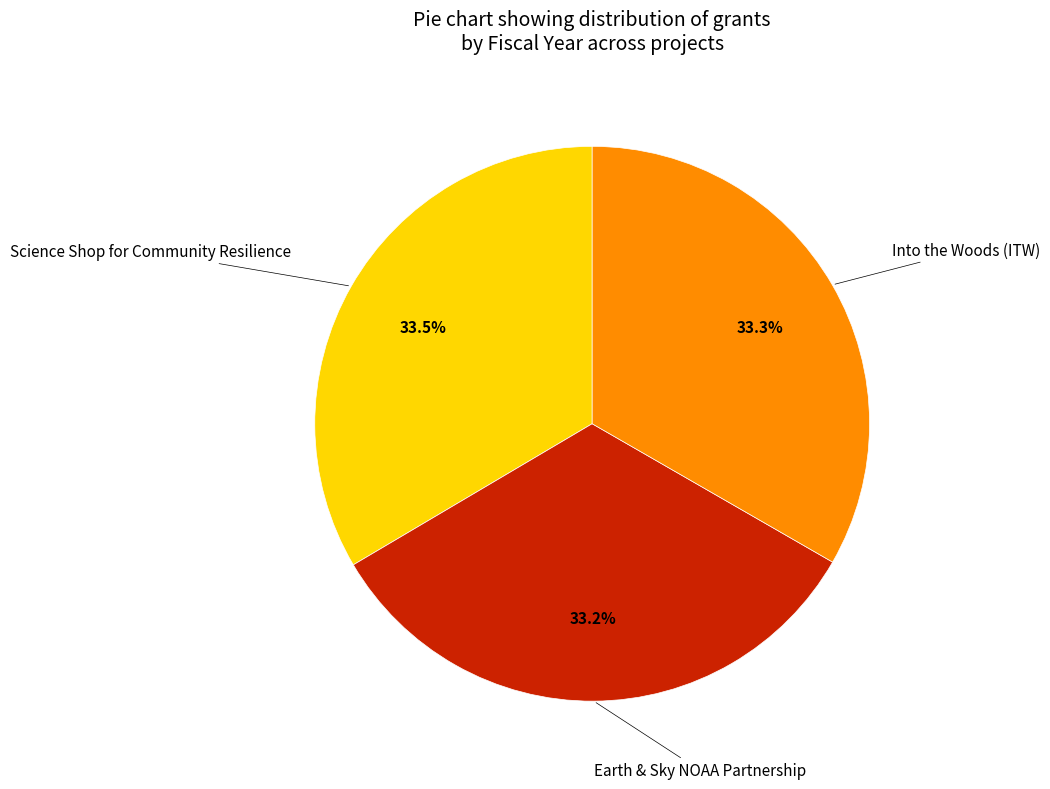

Does any single category account for the majority?

No